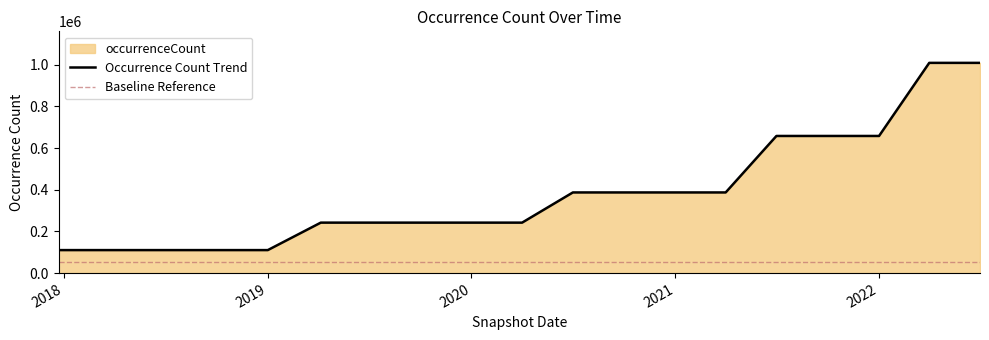

List the labels in order of value, largest first.

2022-04-01, 2022-07-01, 2021-07-01, 2021-10-01, 2022-01-01, 2020-07-01, 2020-10-01, 2021-01-01, 2021-04-01, 2019-04-06, 2019-07-01, 2019-10-09, 2020-01-01, 2020-04-01, 2017-12-22, 2018-04-09, 2018-07-11, 2018-09-28, 2019-01-01